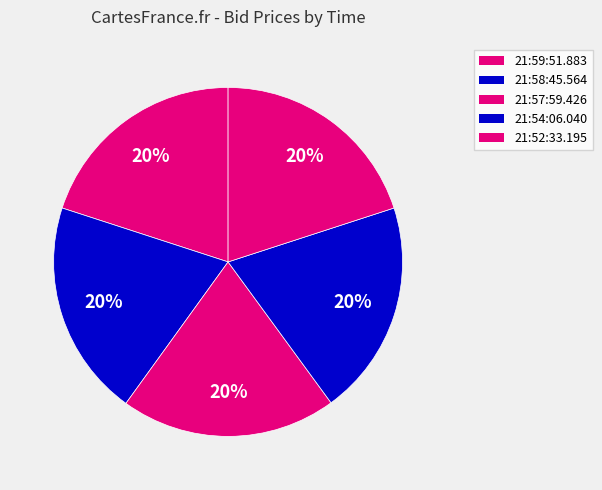

What percentage is the 21:52:33.195 slice, to the nearest percent?

20%